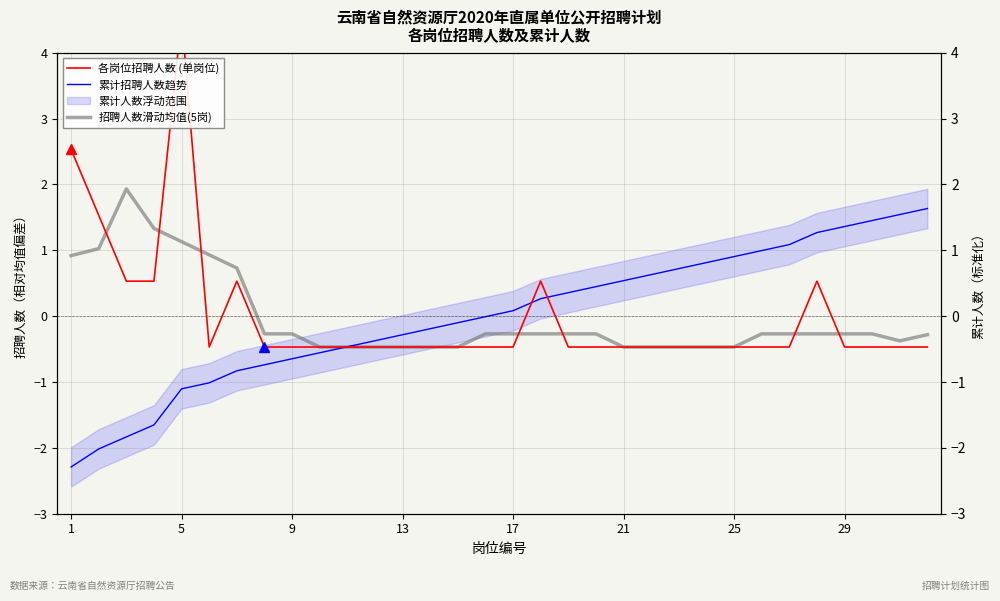

Does the chart display data point markers on the line(s)?

No